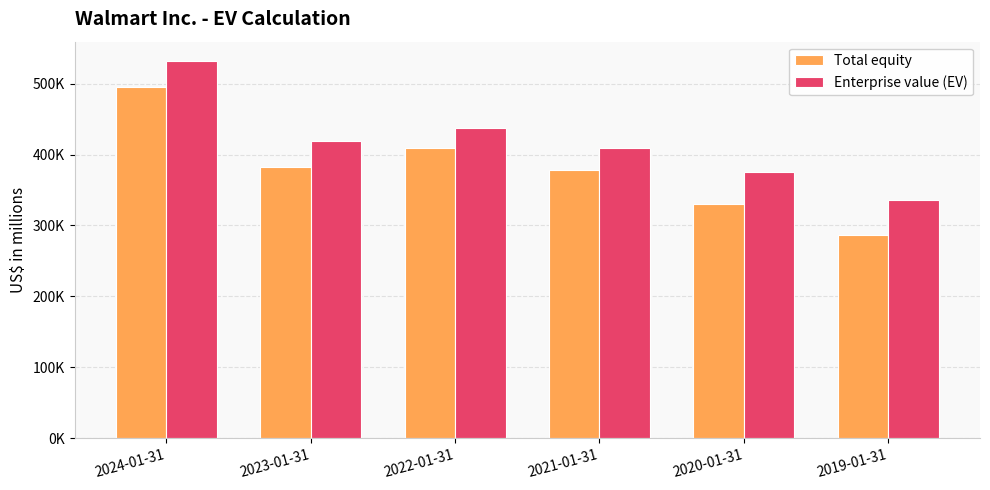

Is it true that Enterprise value (EV) equals 532474 at 2024-01-31?

True